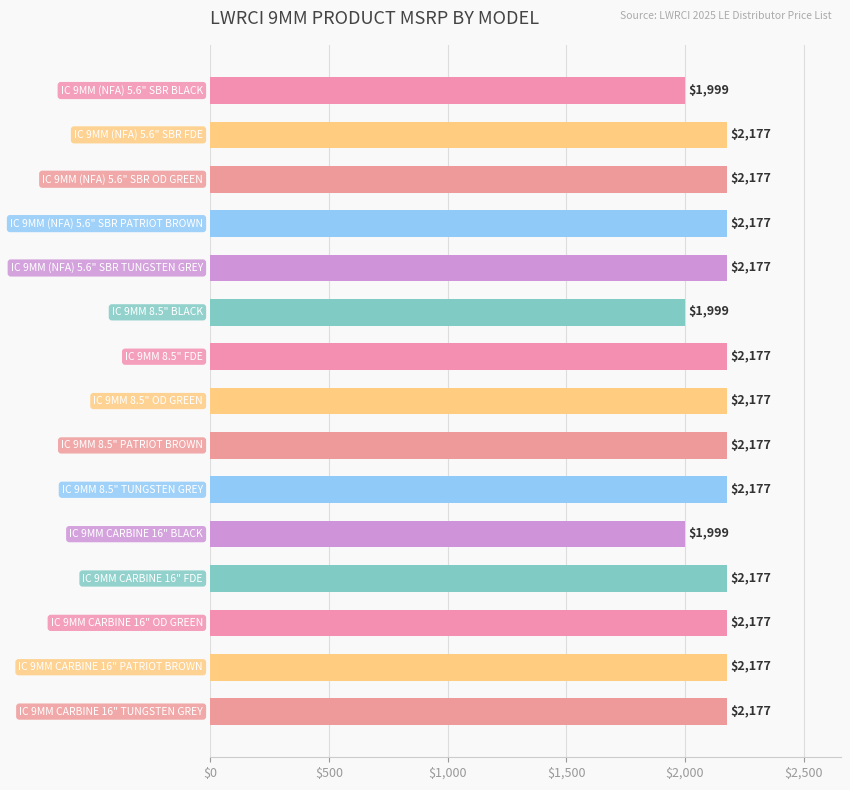

Count the number of data series in this chart.

1